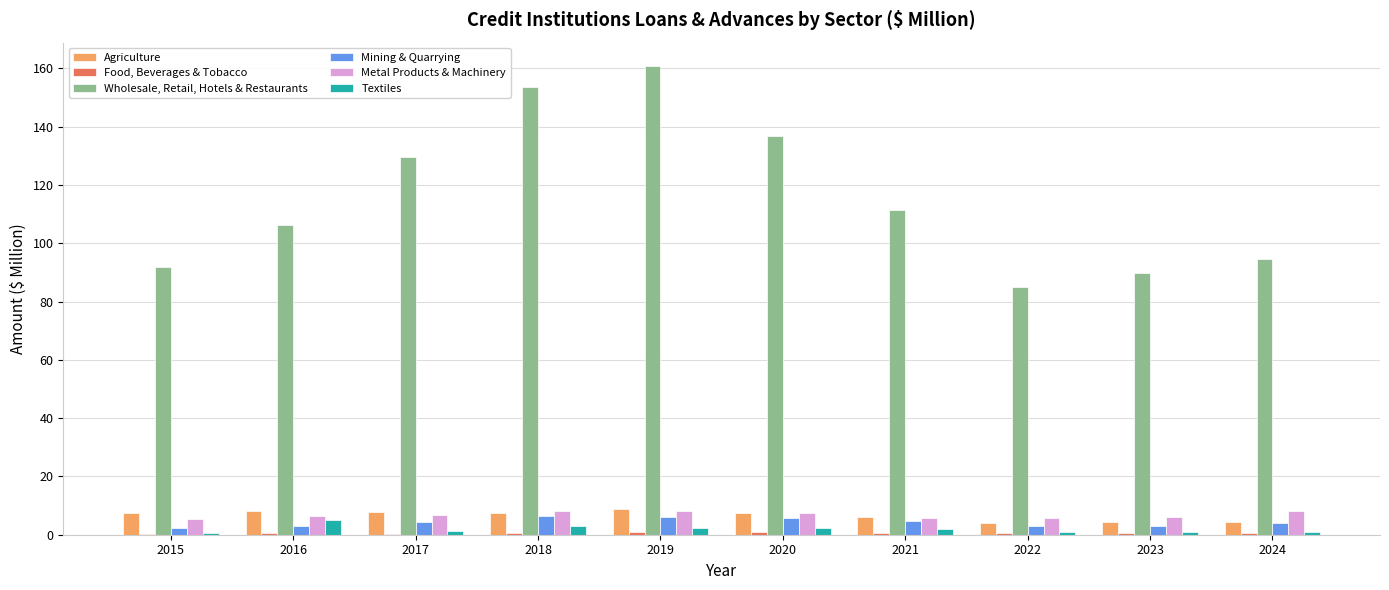

Which series changed the most between 2017 and 2023?

Wholesale, Retail, Hotels & Restaurants